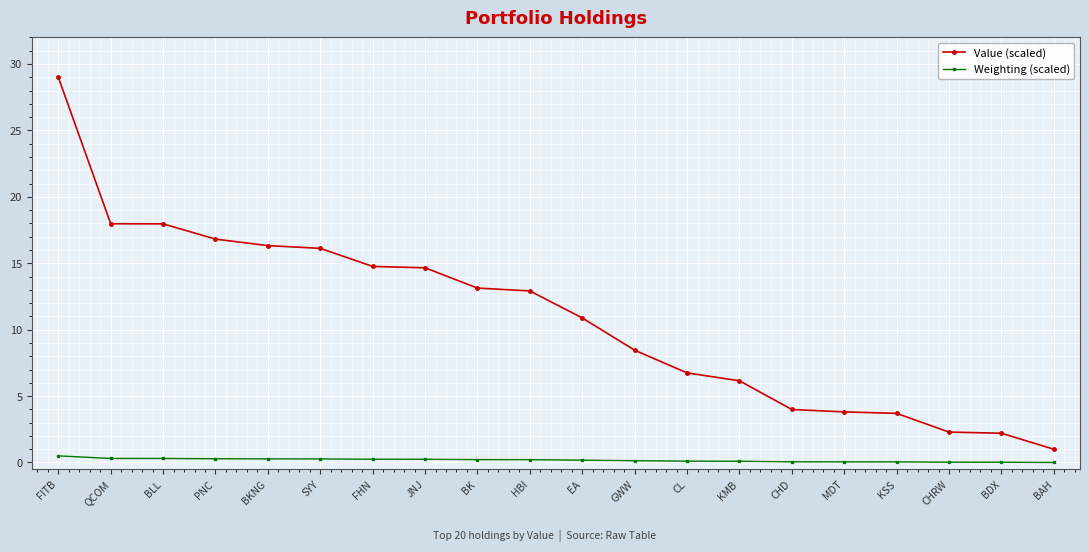

What is the average value of the Weighting (scaled) series?

0.2